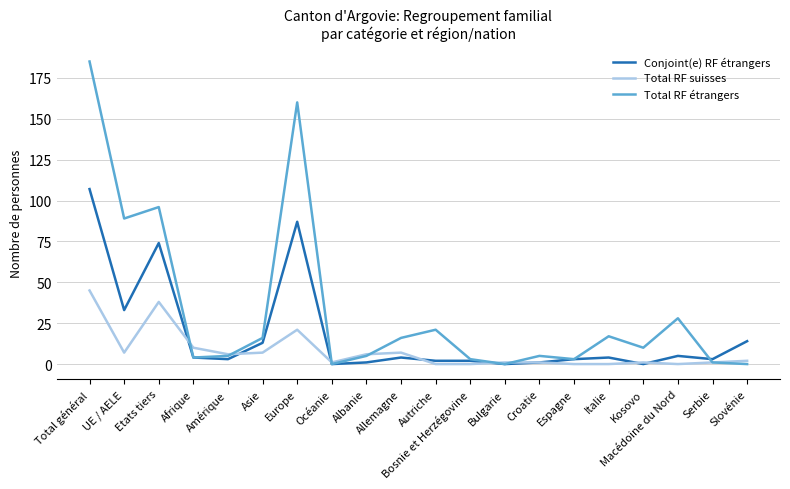

True or false: Total RF étrangers and Total RF suisses cross at least once.

True